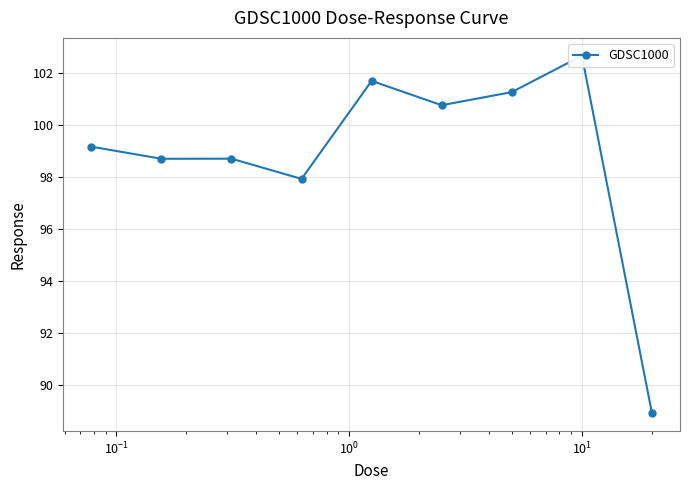

How many lines are shown in the chart?

1